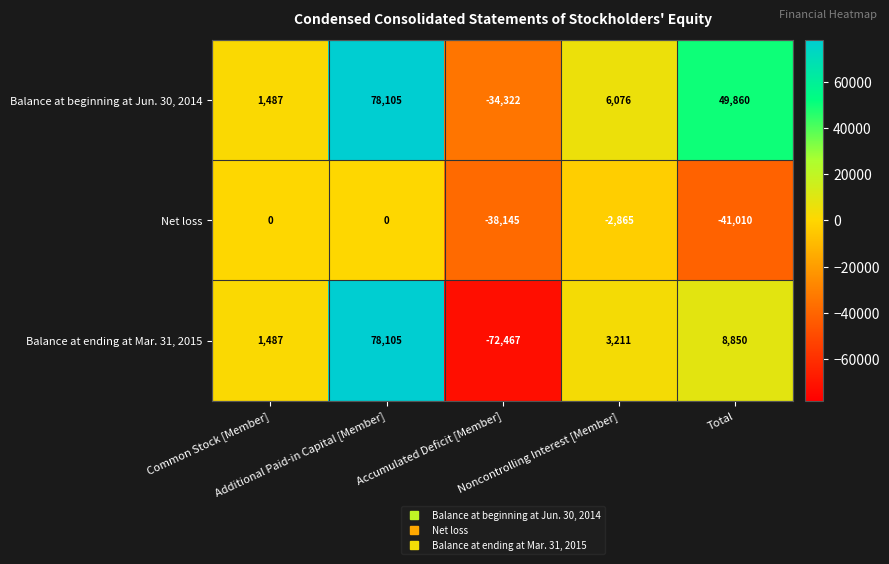

List the series in order of their overall mean, lowest first.

Net loss, Balance at ending at Mar. 31, 2015, Balance at beginning at Jun. 30, 2014